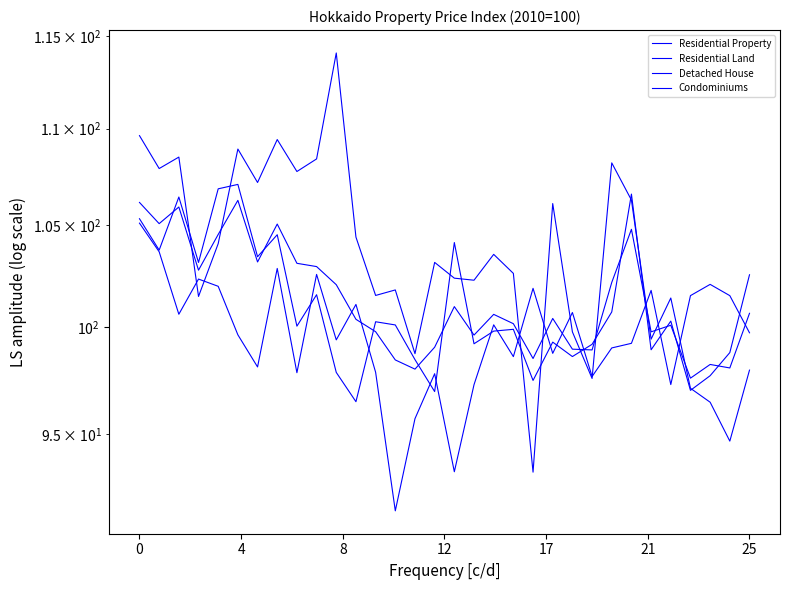

Rank the categories by Residential Property value from highest to lowest.

21, 0, 8, 4, 7, 25, 17, 25, 8, 9, 12, 24, 10, 16, 31, 18, 21, 11, 19, 27, 12, 26, 17, 15, 22, 23, 20, 13, 29, 30, 14, 28